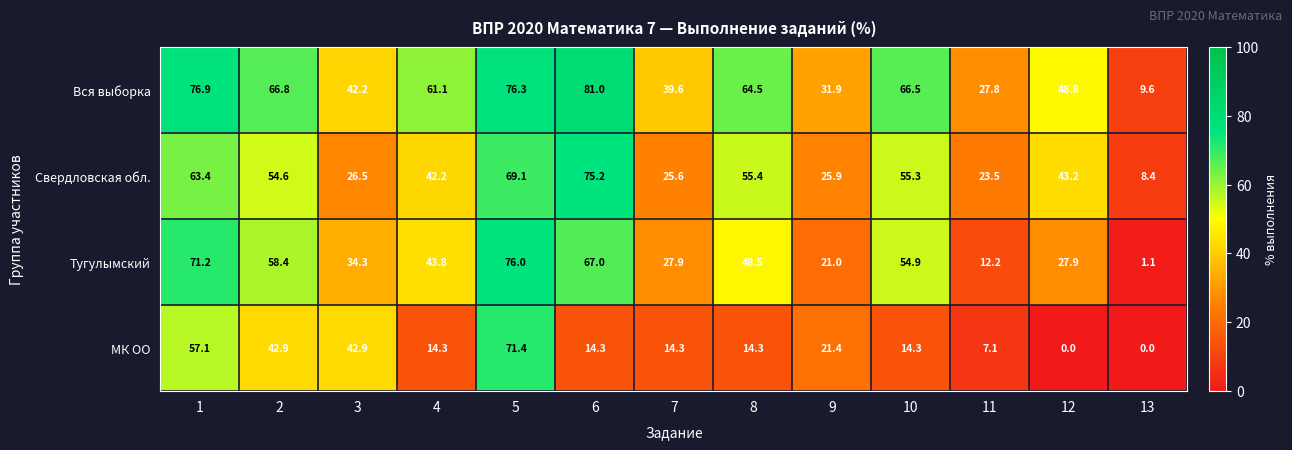

Is it true that Свердловская обл. equals 75.2 at 6?

True